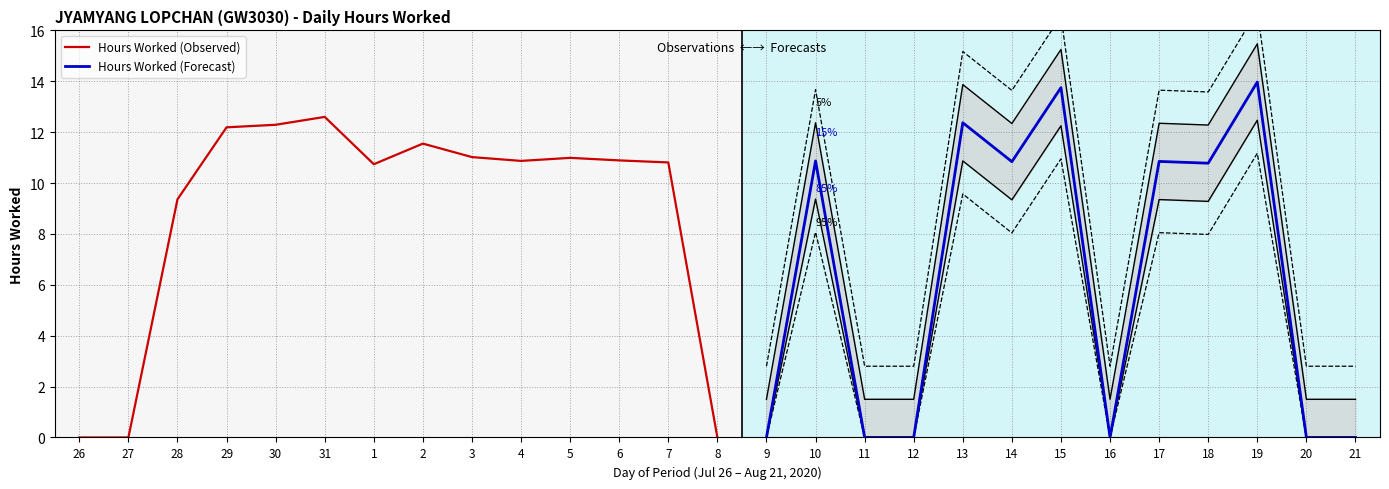

Reading left to right, list all the values displayed in this chart.

0.0	0.0	9.4	12.2	12.3	12.6	10.7	11.6	11.0	10.9	11.0	10.9	10.8	0.0	0.0	10.9	0.0	0.0	12.4	10.8	13.8	0.0	10.8	10.8	14.0	0.0	0.0